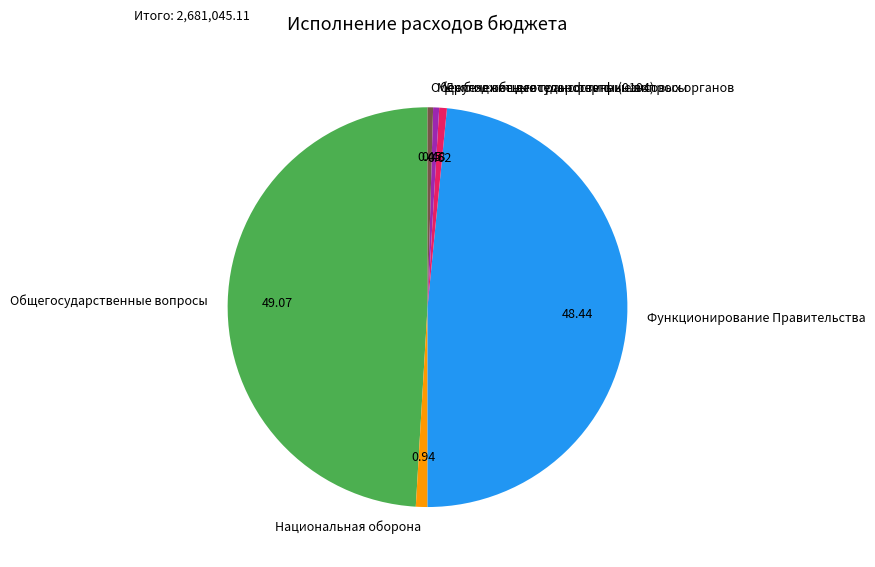

Combined, do Общегосударственные вопросы and Другие общегосударственные вопросы account for over 50%?

No